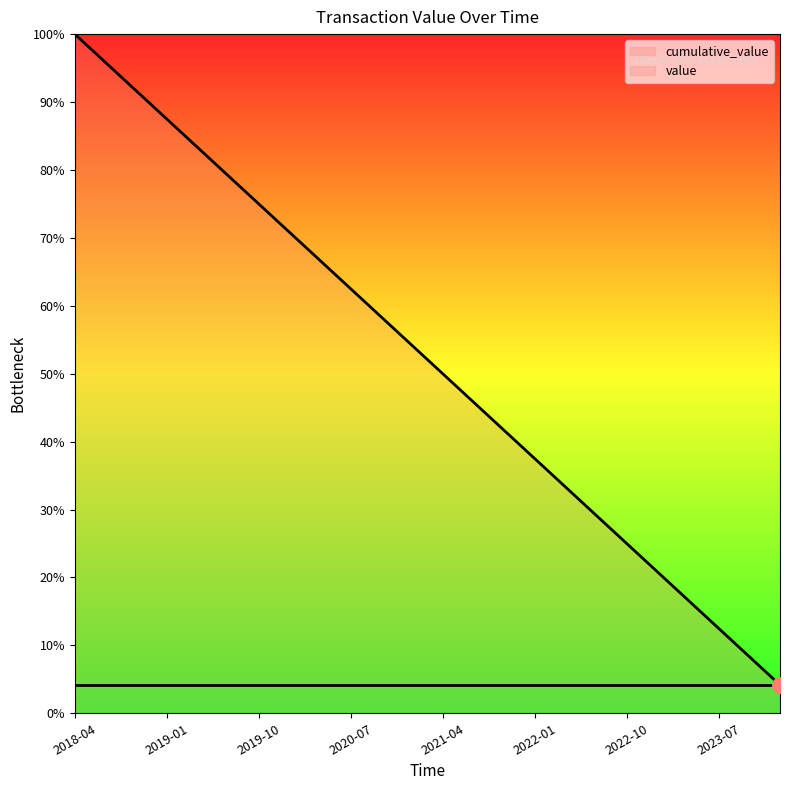

Between 18 and 2023-07, which is larger?

2023-07